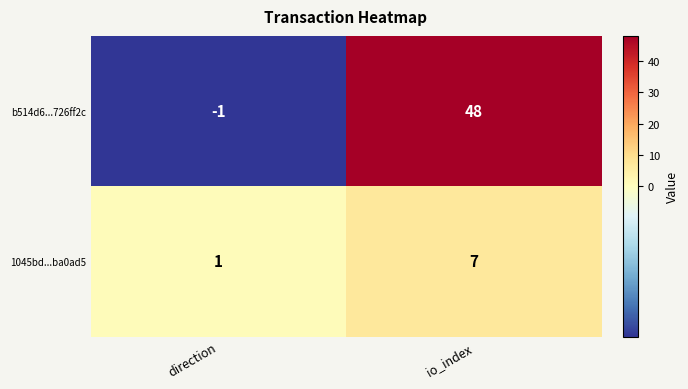

Rank the series by their average value, from lowest to highest.

1045bd...ba0ad5, b514d6...726ff2c